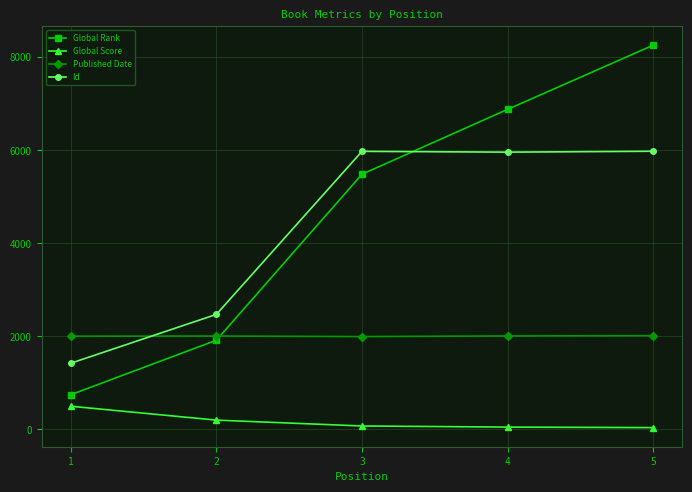

Rank the series by their maximum value, from highest to lowest.

Global Rank, Id, Published Date, Global Score